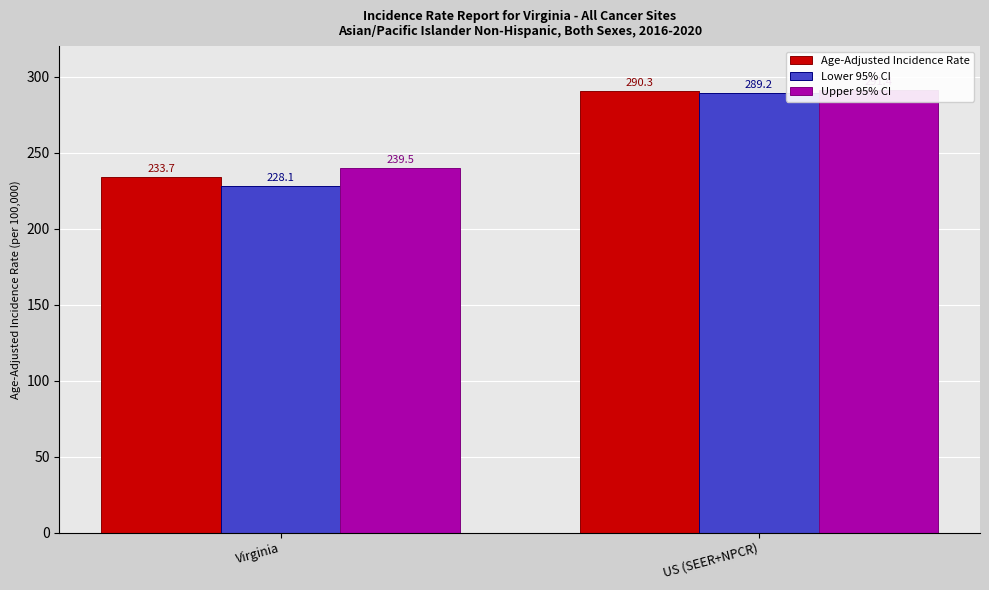

What position from the left is Virginia?

1